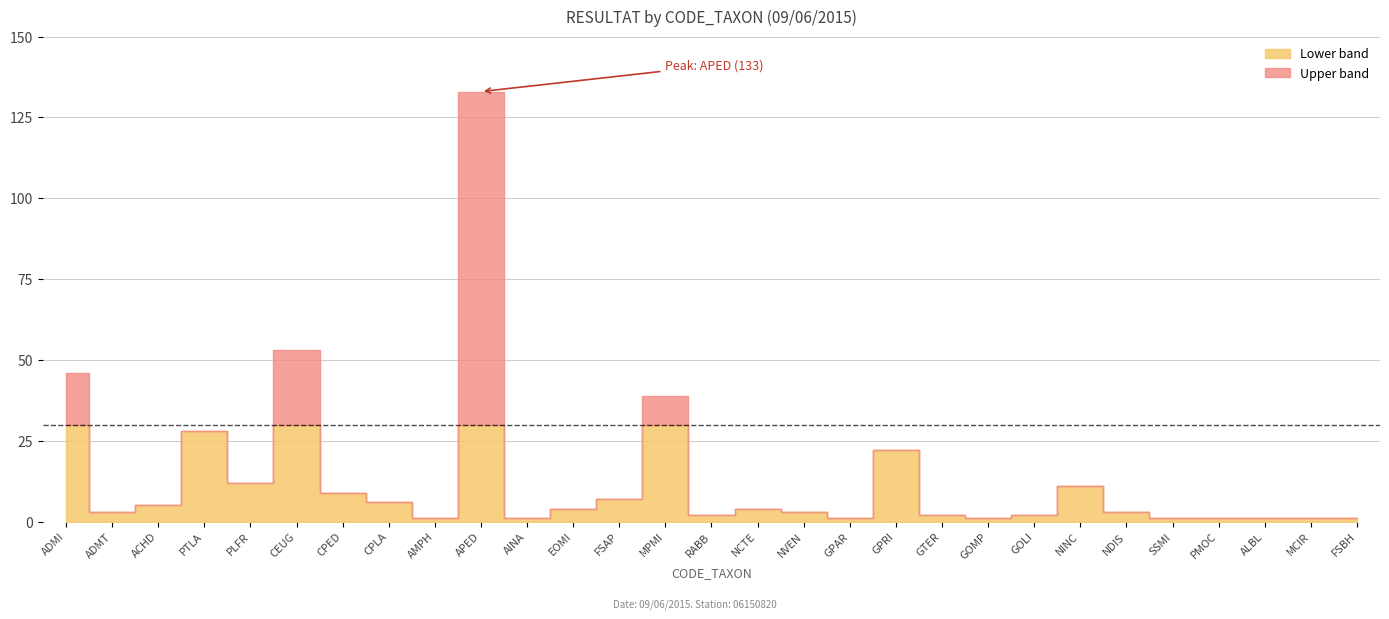

Approximately how many times larger is the value at NVEN compared to ACHD?

0.6